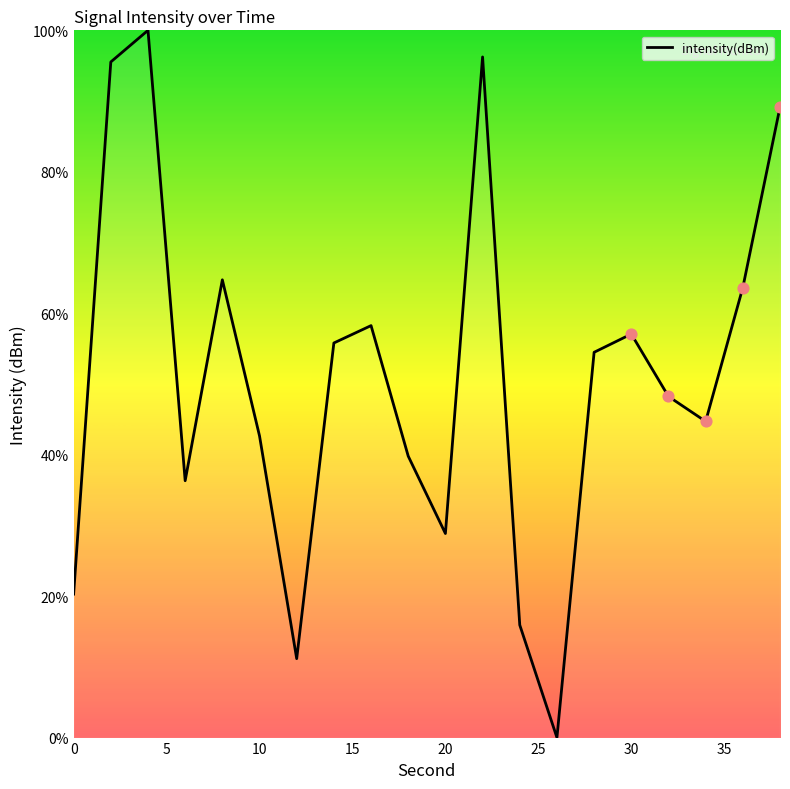

What is the greatest value displayed?

100.0